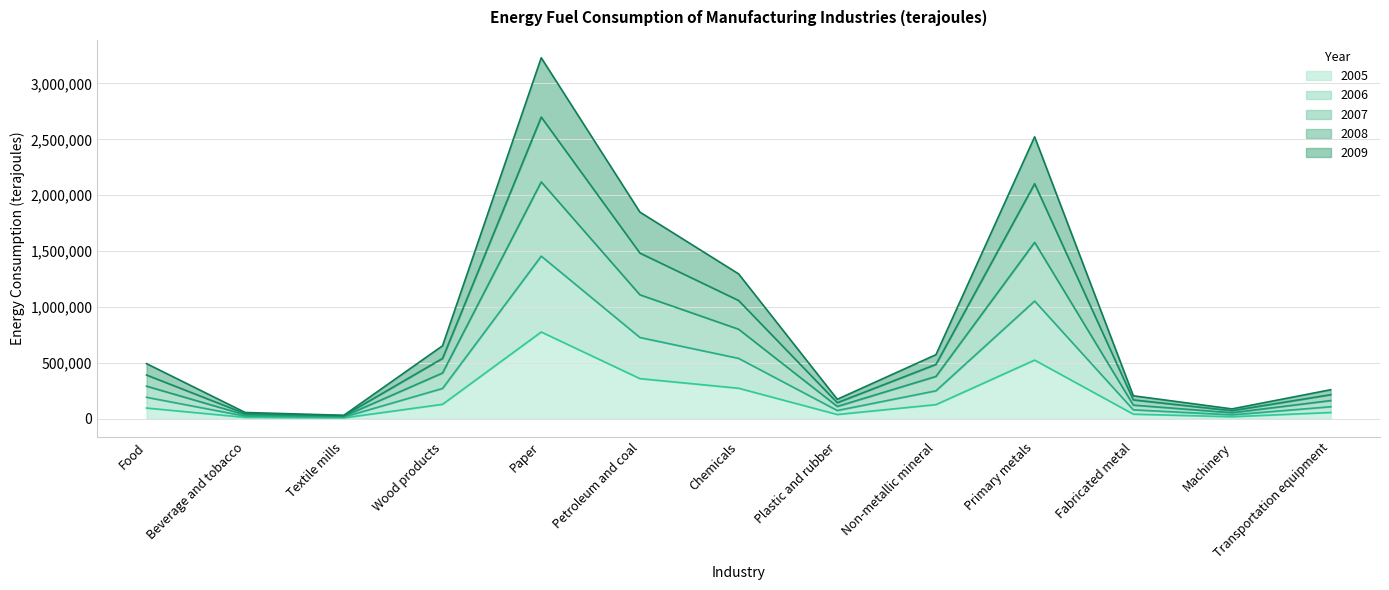

Which series changed the most between Beverage and tobacco and Textile mills?

2007